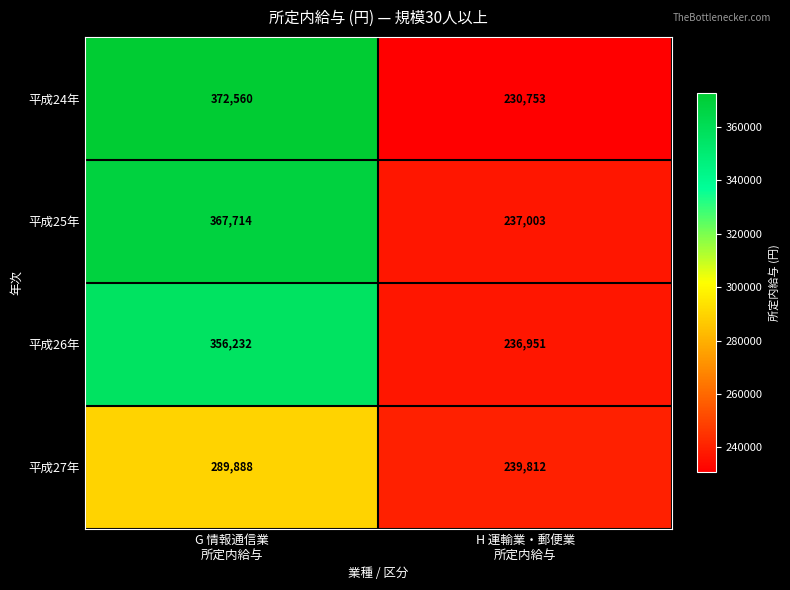

What is the minimum value shown in the chart?

230753